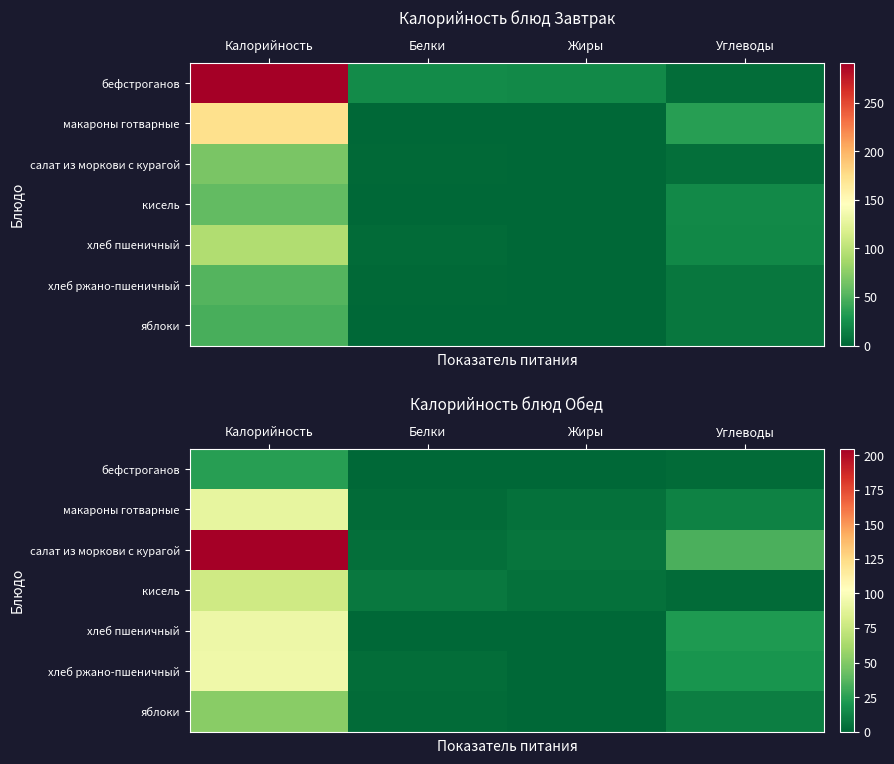

True or false: макароны готварные has a value of 2.2 at Жиры.

False